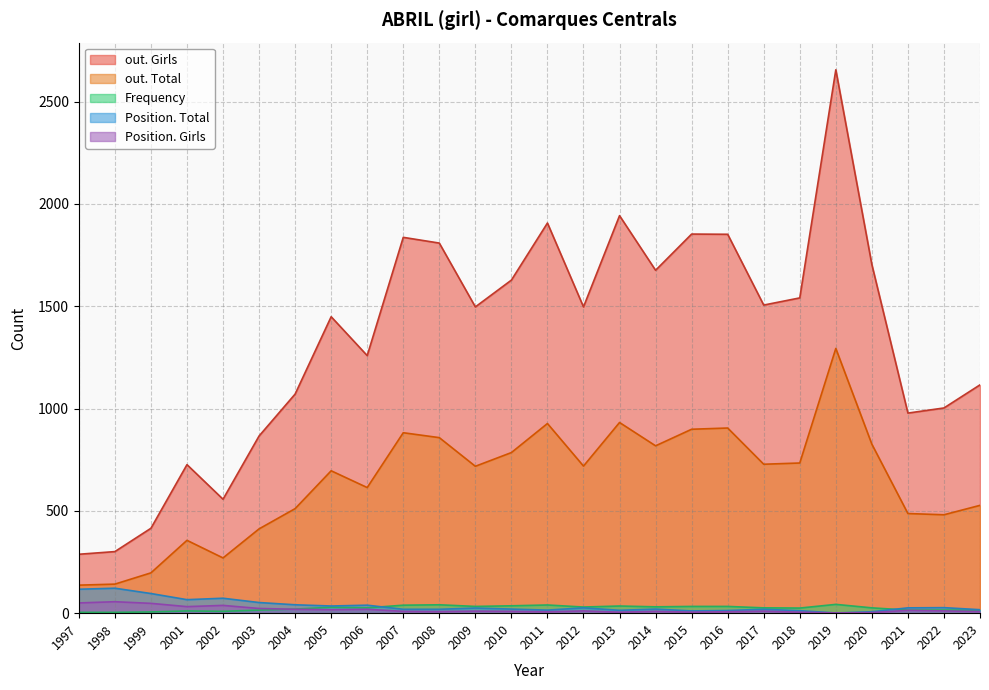

What are all the series names shown in the legend?

out. Girls, out. Total, Frequency, Position. Total, Position. Girls